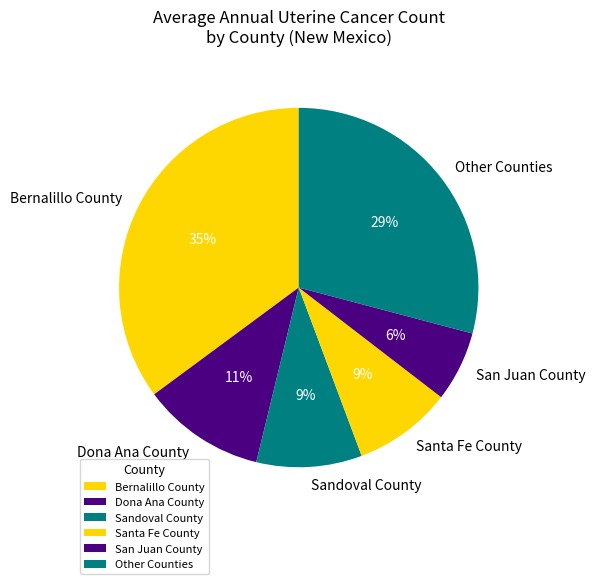

How many segments does this pie chart have?

6